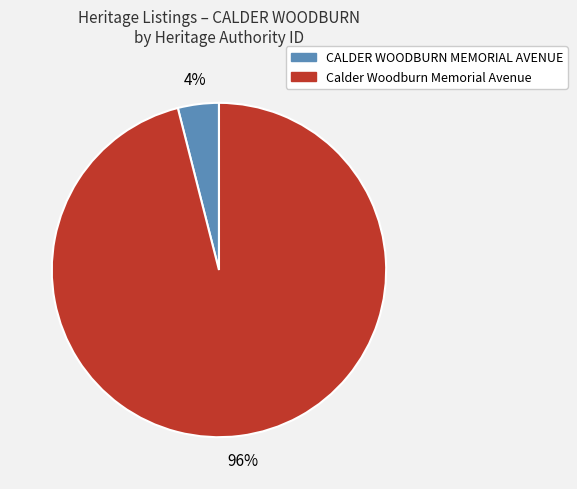

The Calder Woodburn Memorial Avenue slice represents 96% of the pie. True or false?

True